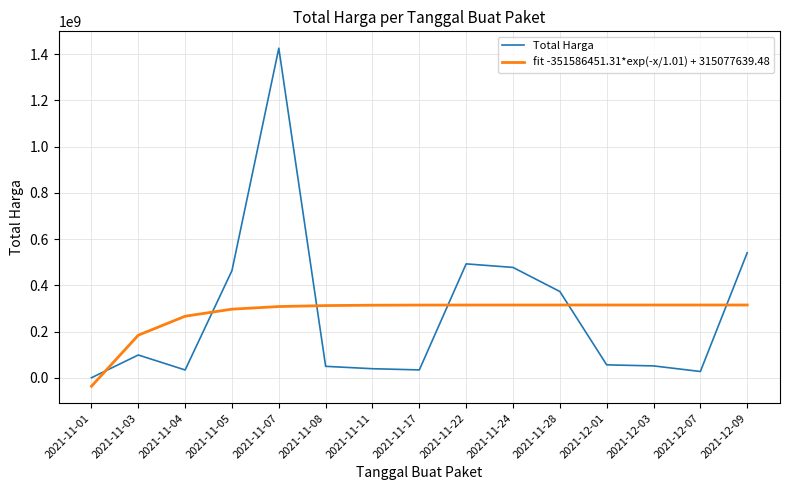

Where is Total Harga nearest to the value 713100750?

2021-12-09